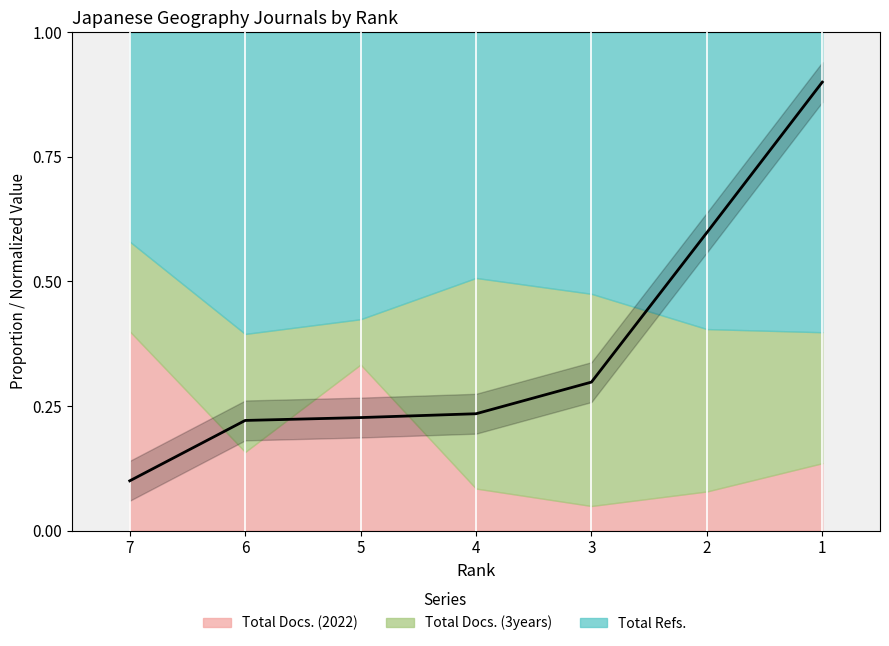

The chart shows a value of 0.6 at 2. True or false?

True